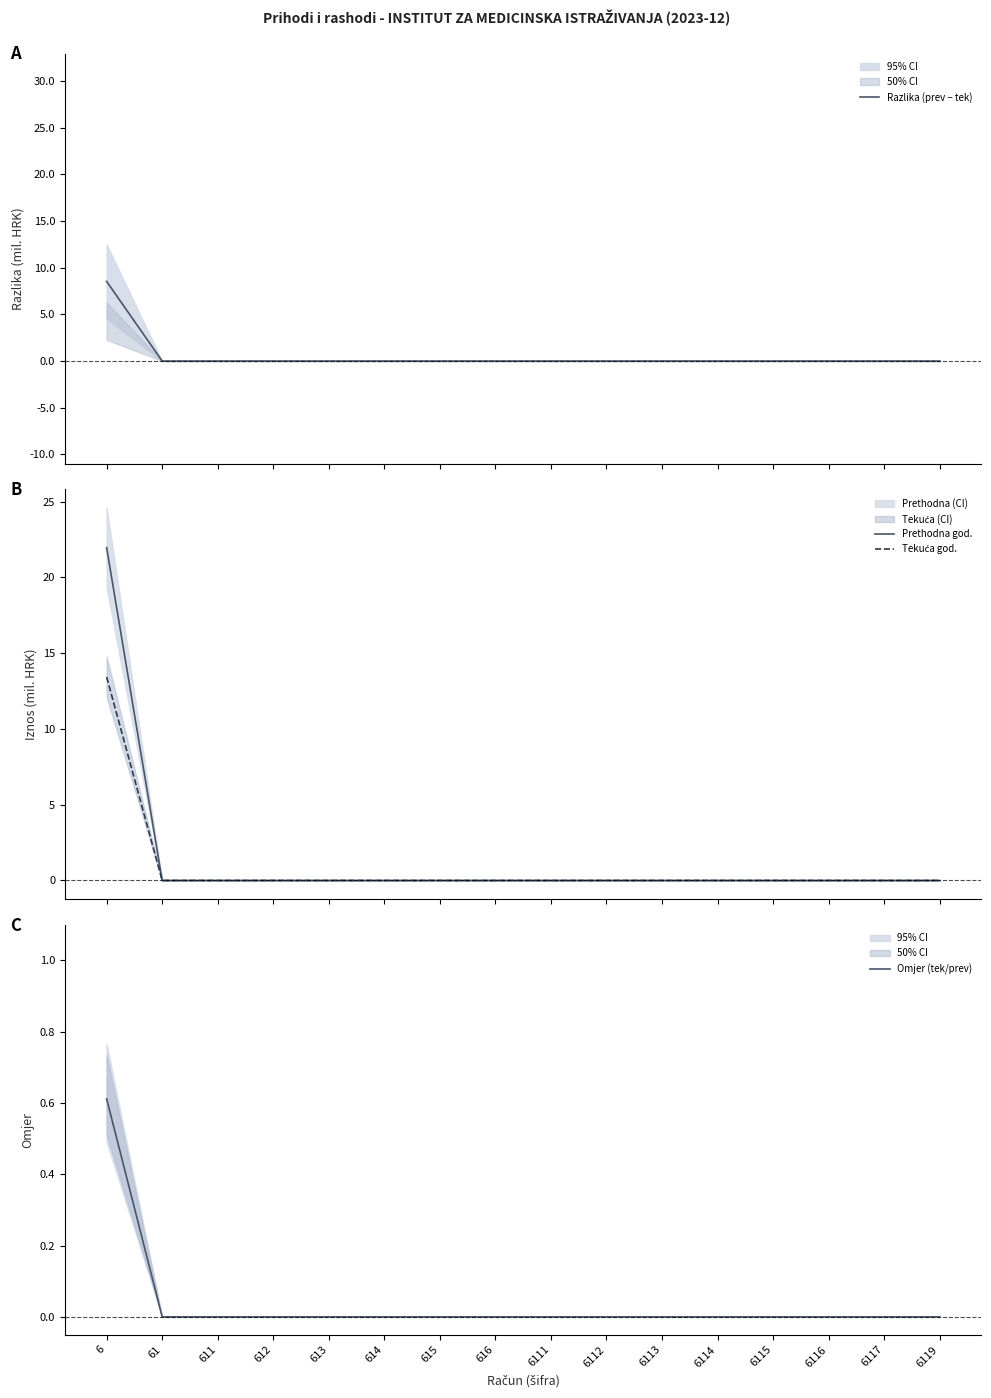

Does the chart have visible grid lines?

No